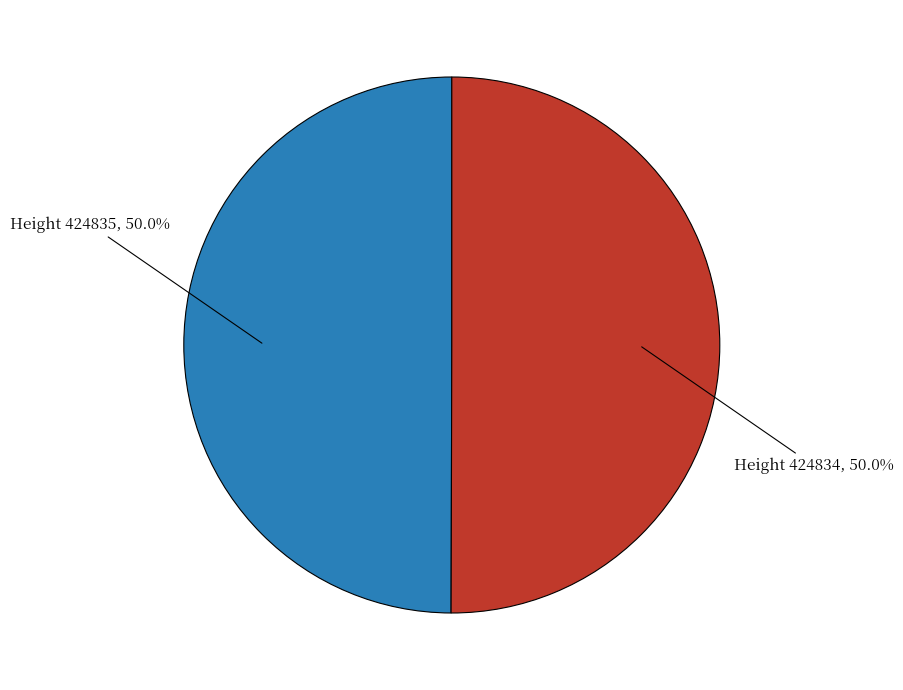

To the nearest percent, what is the average slice percentage?

50%